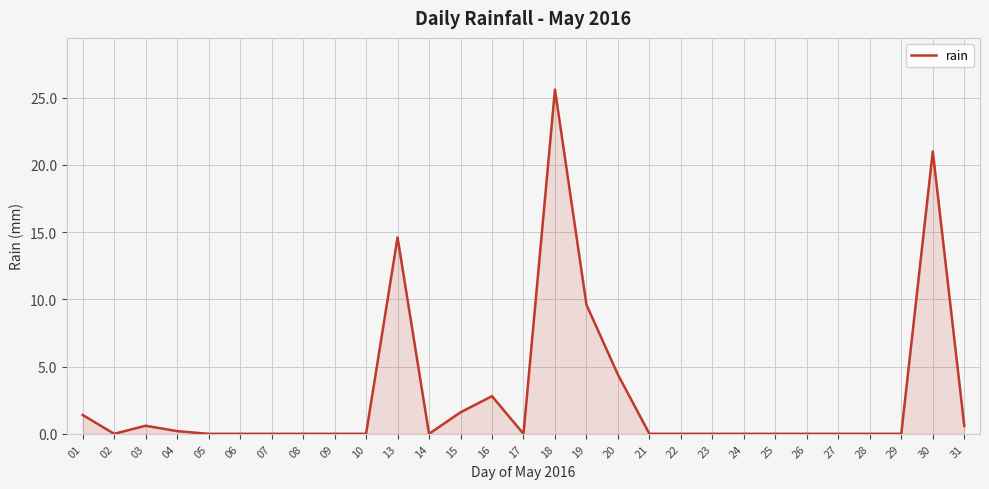

Which label corresponds to the largest value in the chart?

18